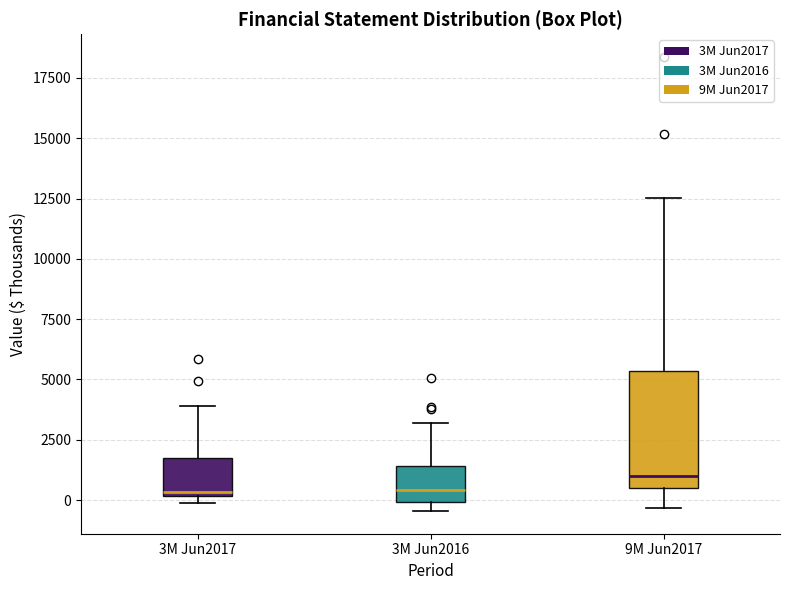

Which box is the tallest, from its lower edge to its upper edge?

9M Jun2017